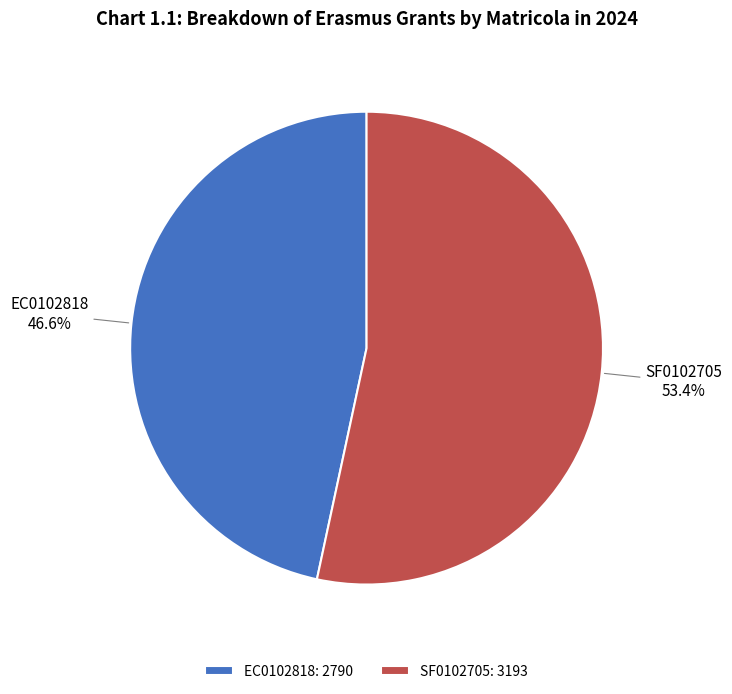

Approximately how many times larger is the value at EC0102818 compared to SF0102705?

0.9